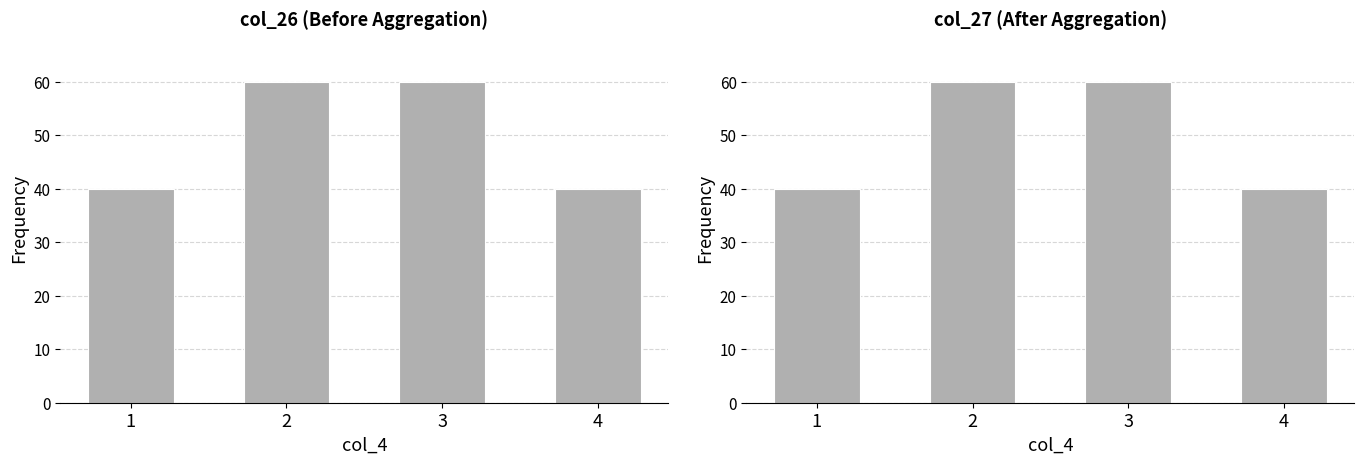

Rank the categories by value from lowest to highest.

1, 4, 2, 3